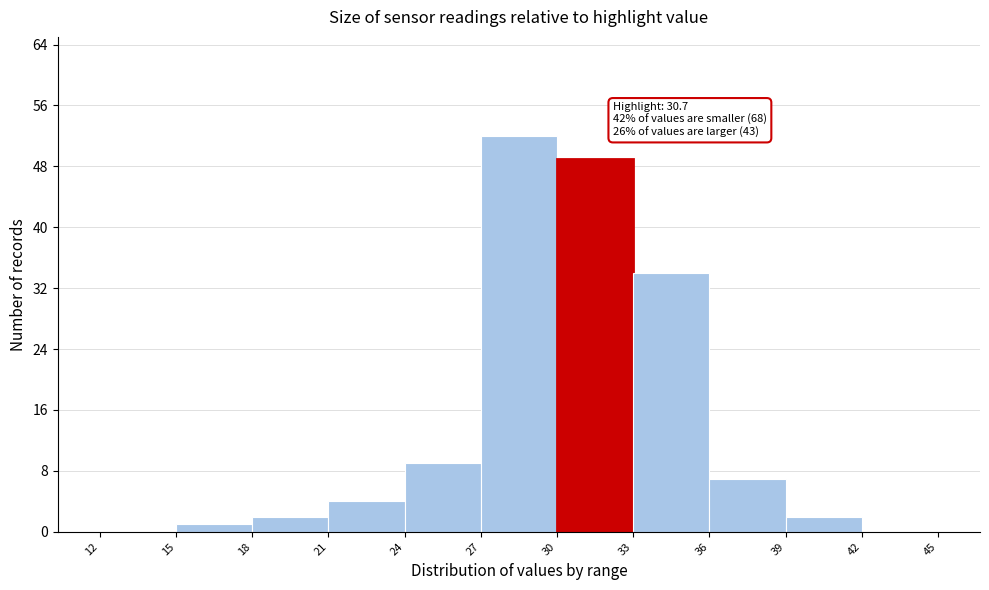

Which range on the x-axis has the tallest bar?

27 to 30